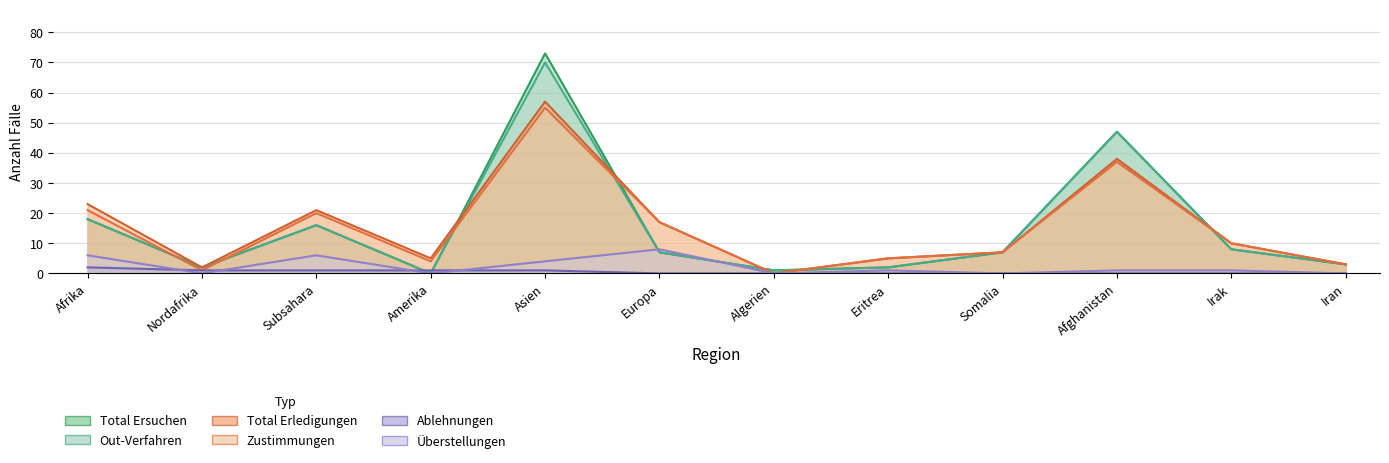

True or false: Zustimmungen and Total Erledigungen intersect in this chart.

False